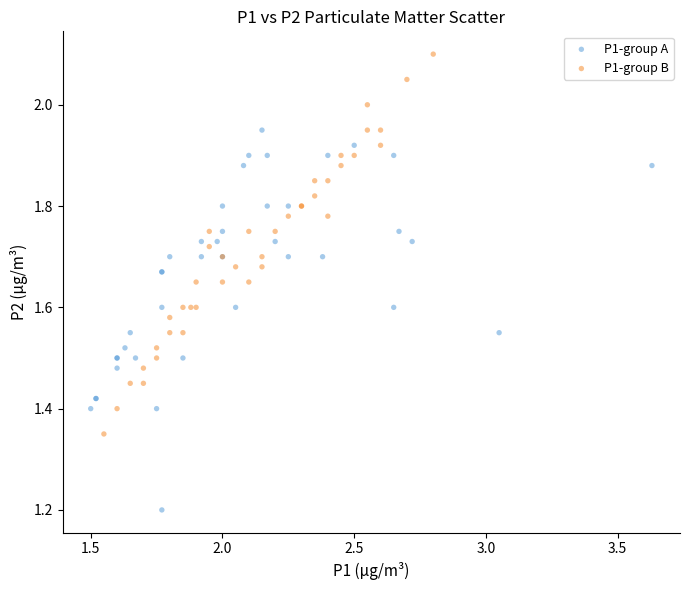

Which series reaches the minimum Y coordinate?

P1-group A